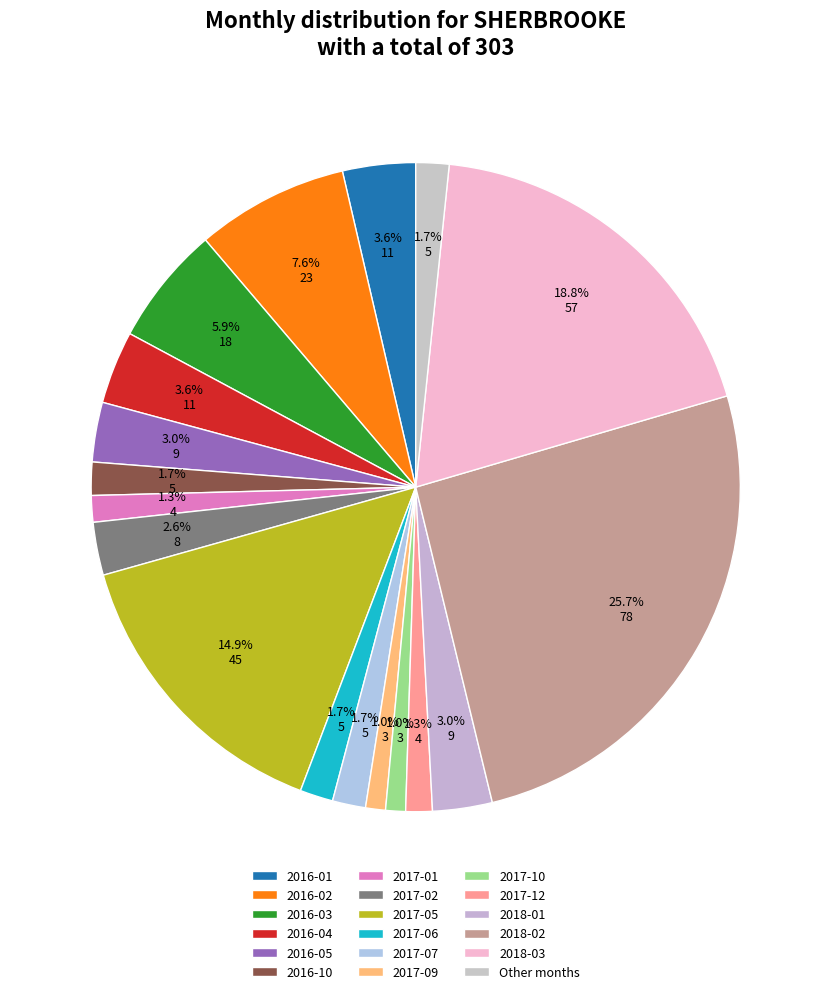

Is there any slice that represents more than half of the pie?

No